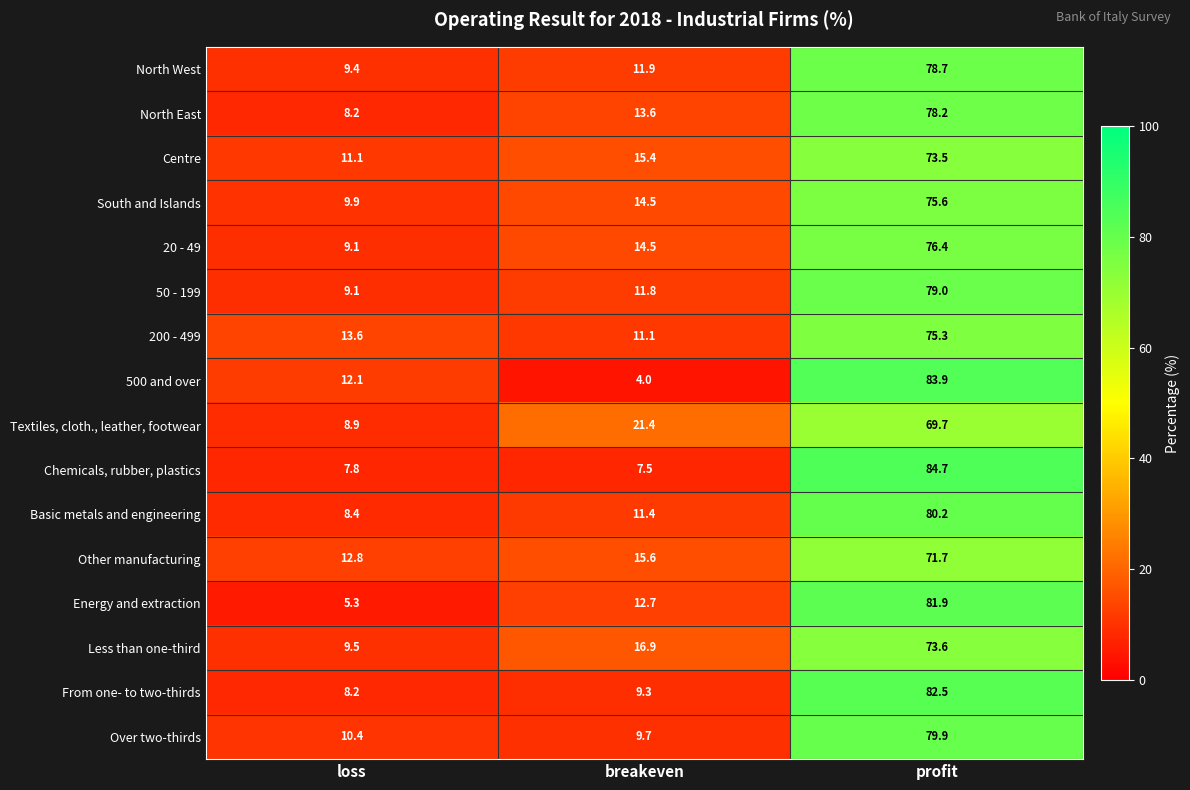

What is the difference between the second highest and minimum values in the Energy and extraction series?

7.4